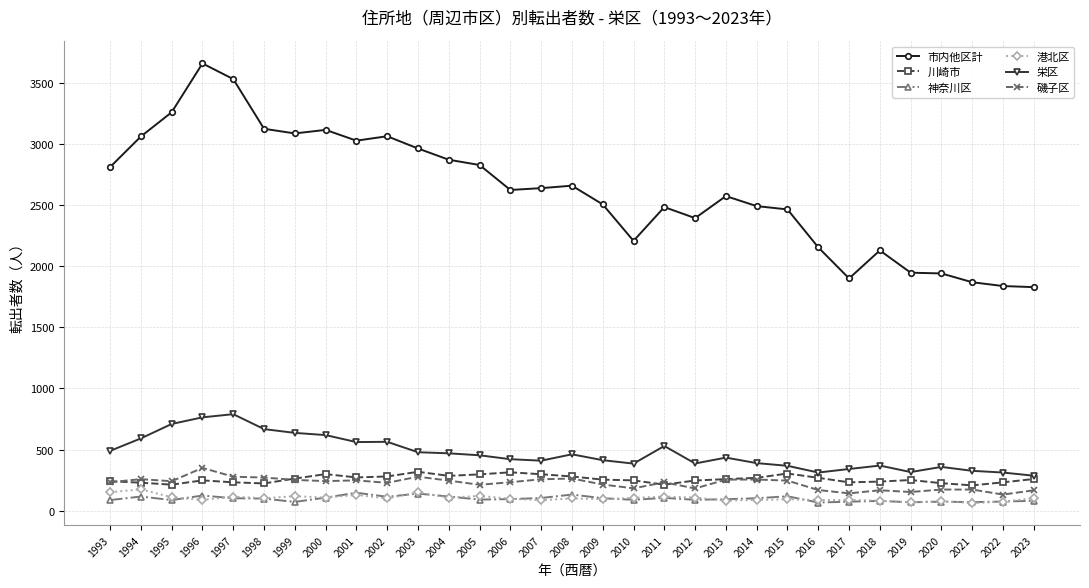

Count the number of categories in the chart.

31